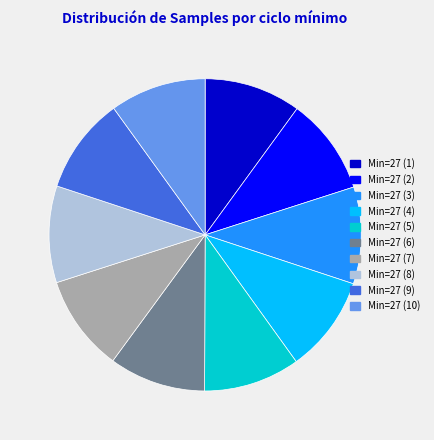

Is there any slice that represents more than half of the pie?

No